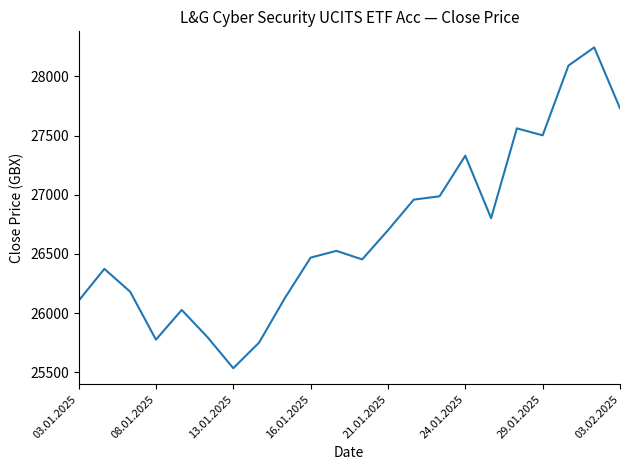

What is the difference between the maximum and minimum values?

2710